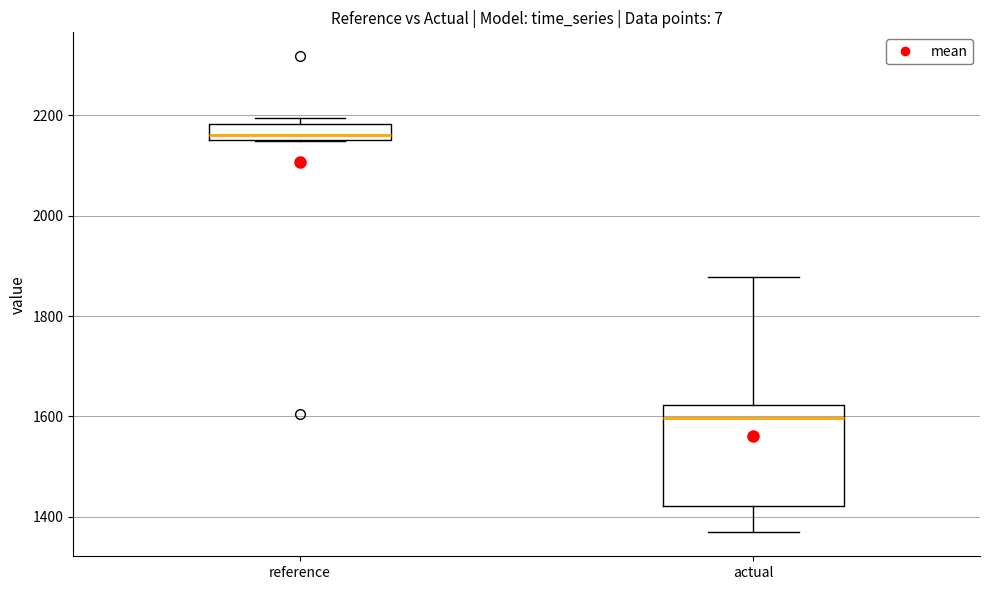

Which box has the highest median line?

reference